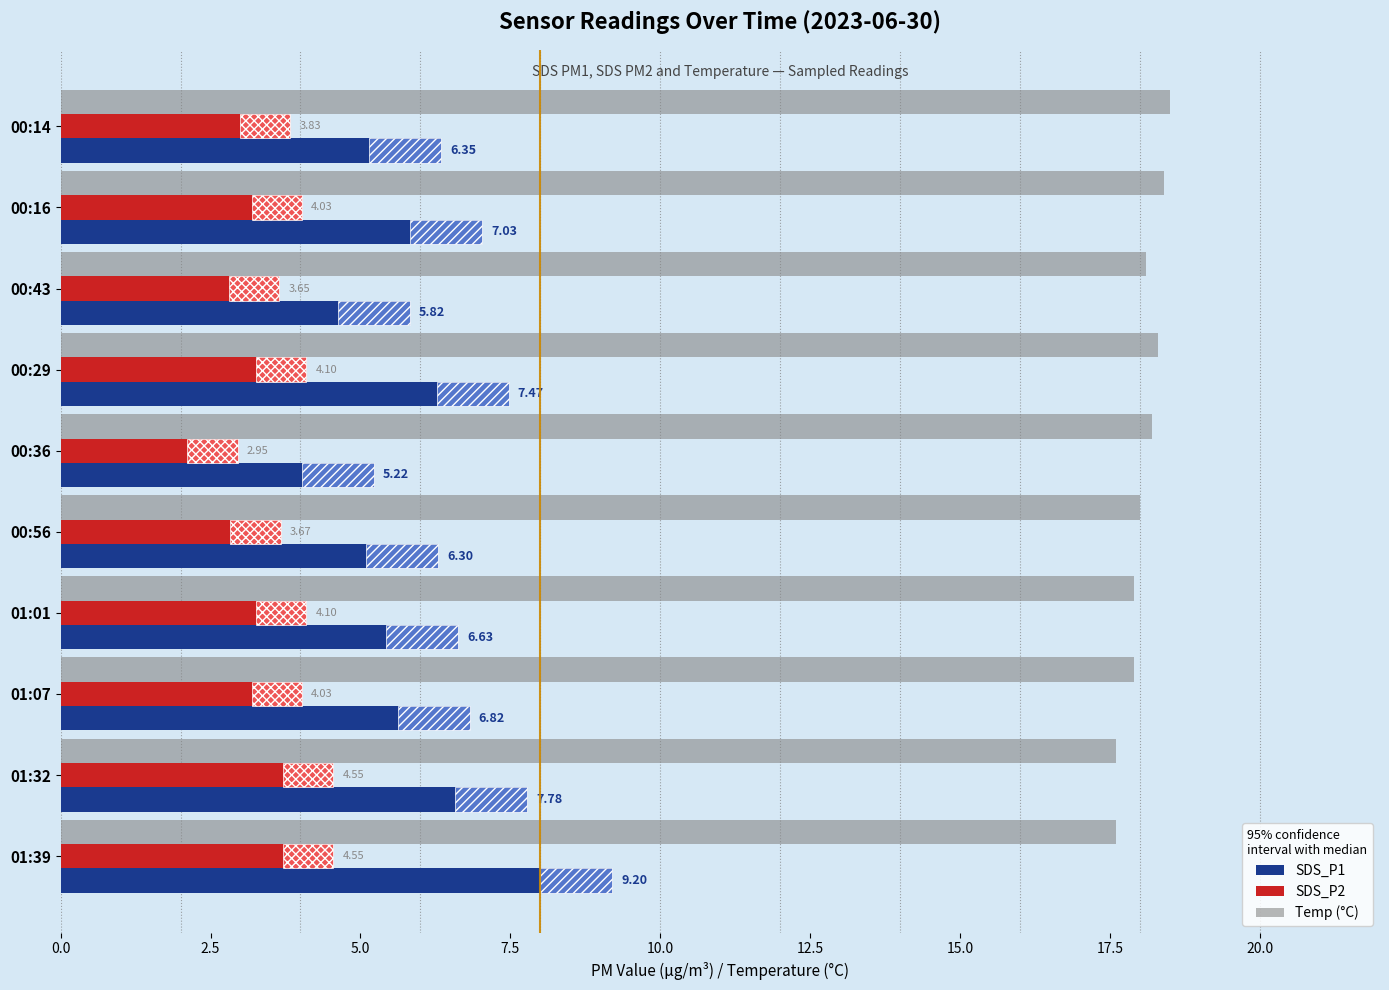

Read the SDS_P1 value at 00:43.

5.8